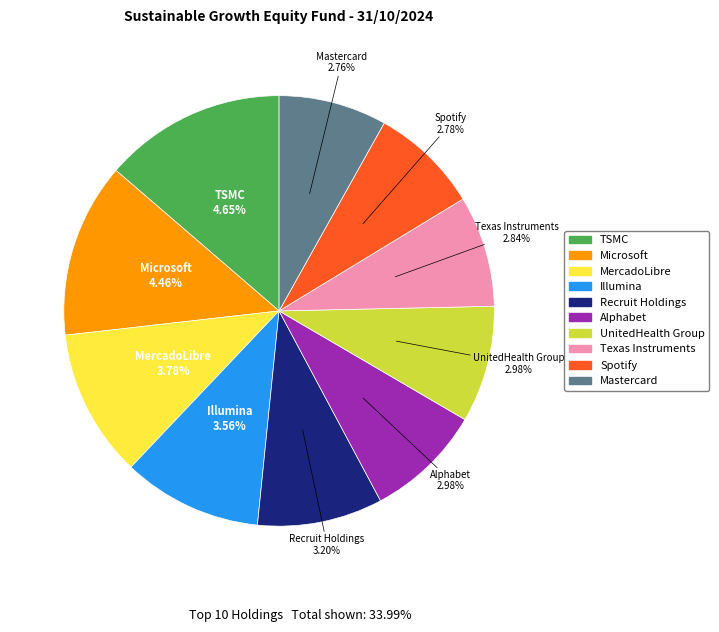

Does Microsoft represent more than half of the total?

No